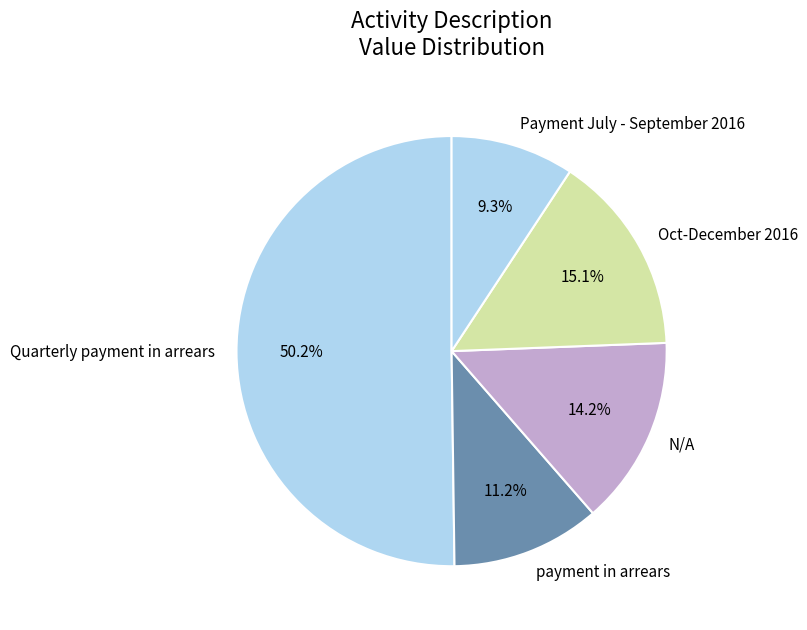

What is the smallest slice in the pie chart?

Payment July - September 2016